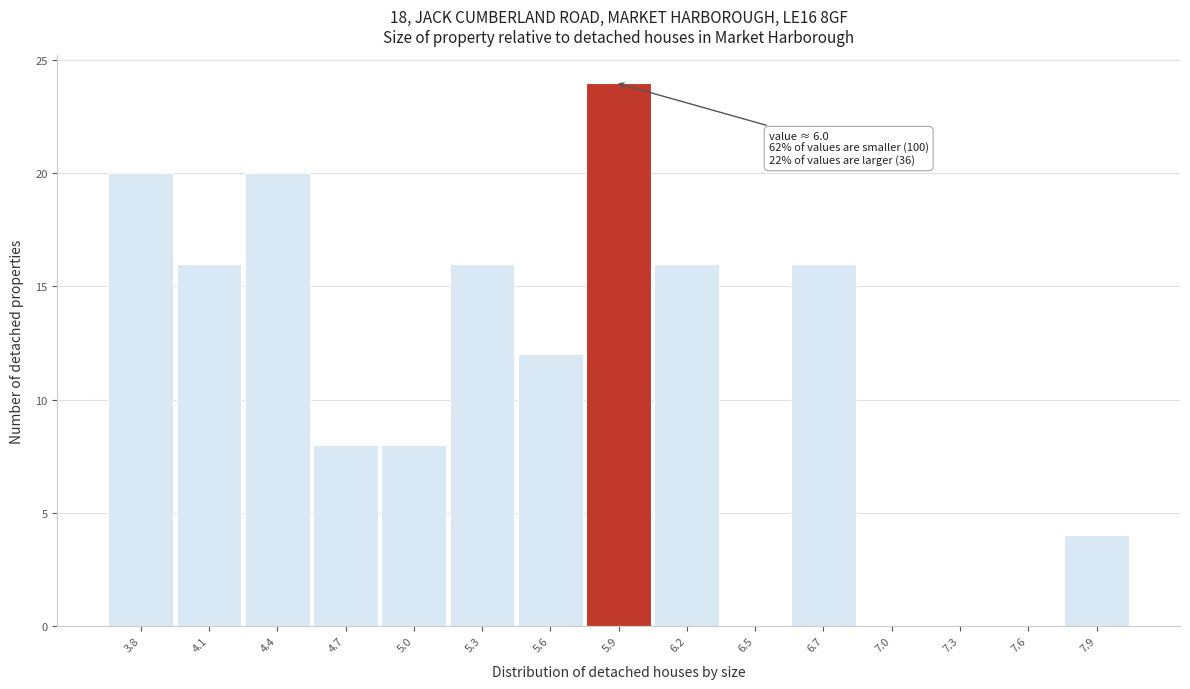

Reading right to left, transcribe all the data shown in this chart.

7.9=4	7.6=0	7.3=0	7.0=0	6.7=16	6.5=0	6.2=16	5.9=24	5.6=12	5.3=16	5.0=8	4.7=8	4.4=20	4.1=16	3.8=20